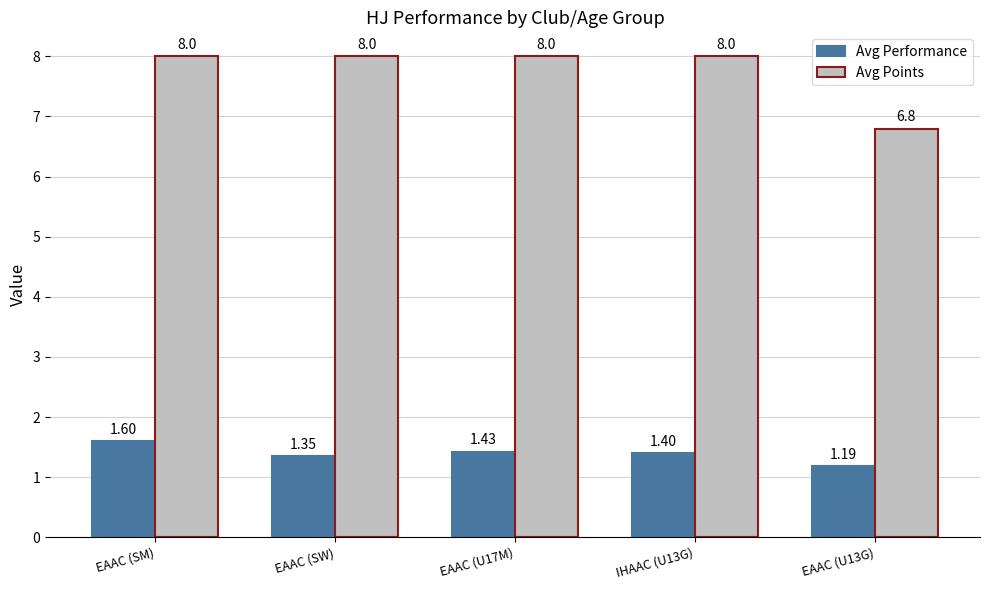

List the labels in order of Avg Performance value, smallest first.

EAAC (U13G), EAAC (SW), IHAAC (U13G), EAAC (U17M), EAAC (SM)